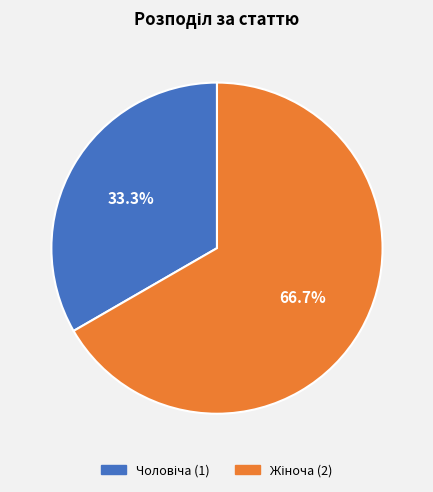

Is there any slice that represents more than half of the pie?

Yes